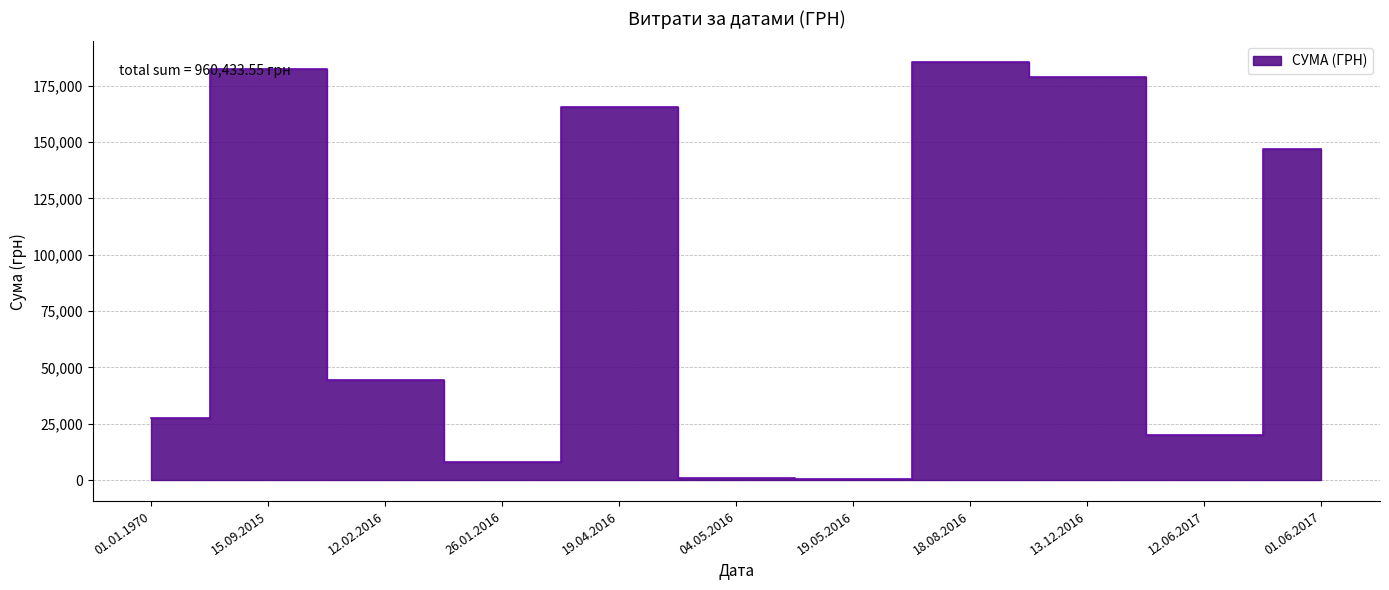

Rank the categories by value from lowest to highest.

19.05.2016, 04.05.2016, 26.01.2016, 12.06.2017, 01.01.1970, 12.02.2016, 01.06.2017, 19.04.2016, 13.12.2016, 15.09.2015, 18.08.2016